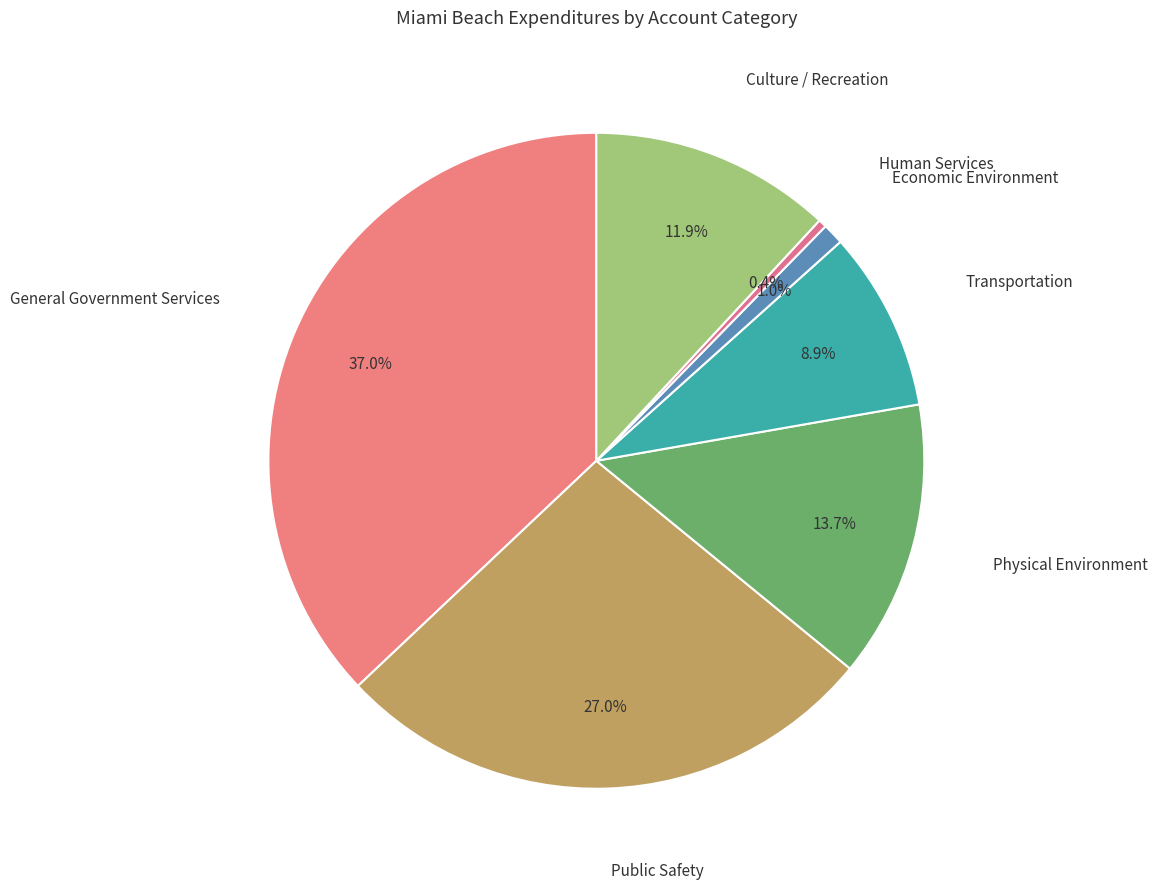

To the nearest percent, what is the average slice percentage?

14%